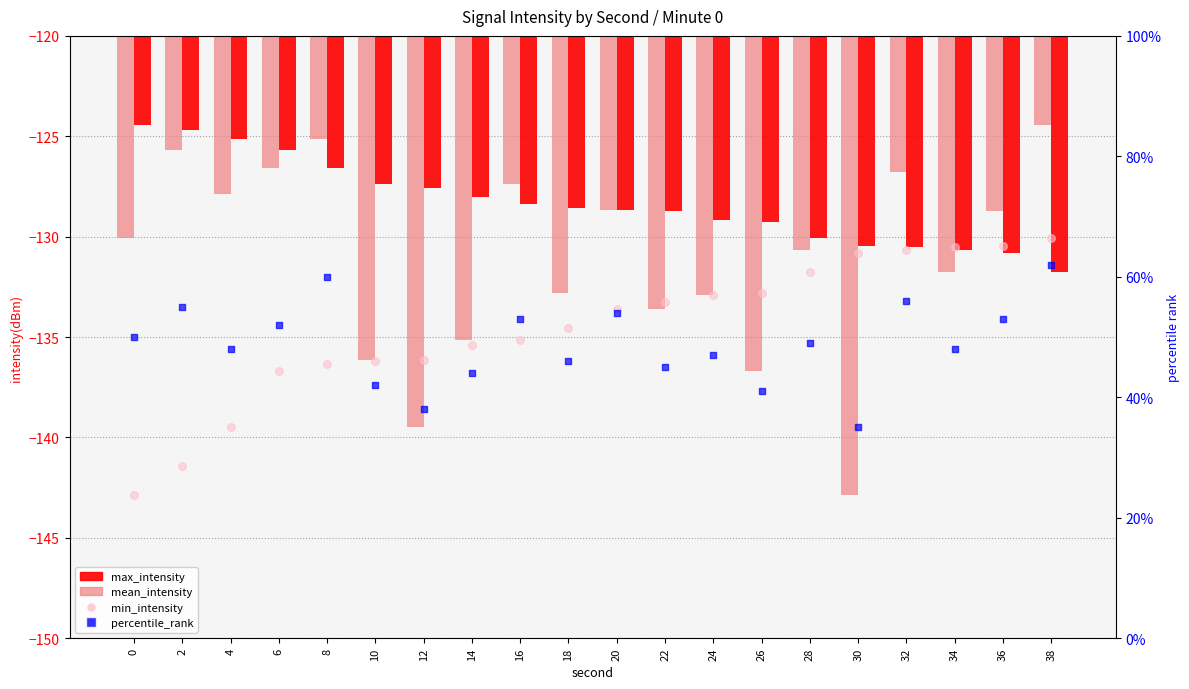

Which series has the widest spread of Y values?

percentile_rank